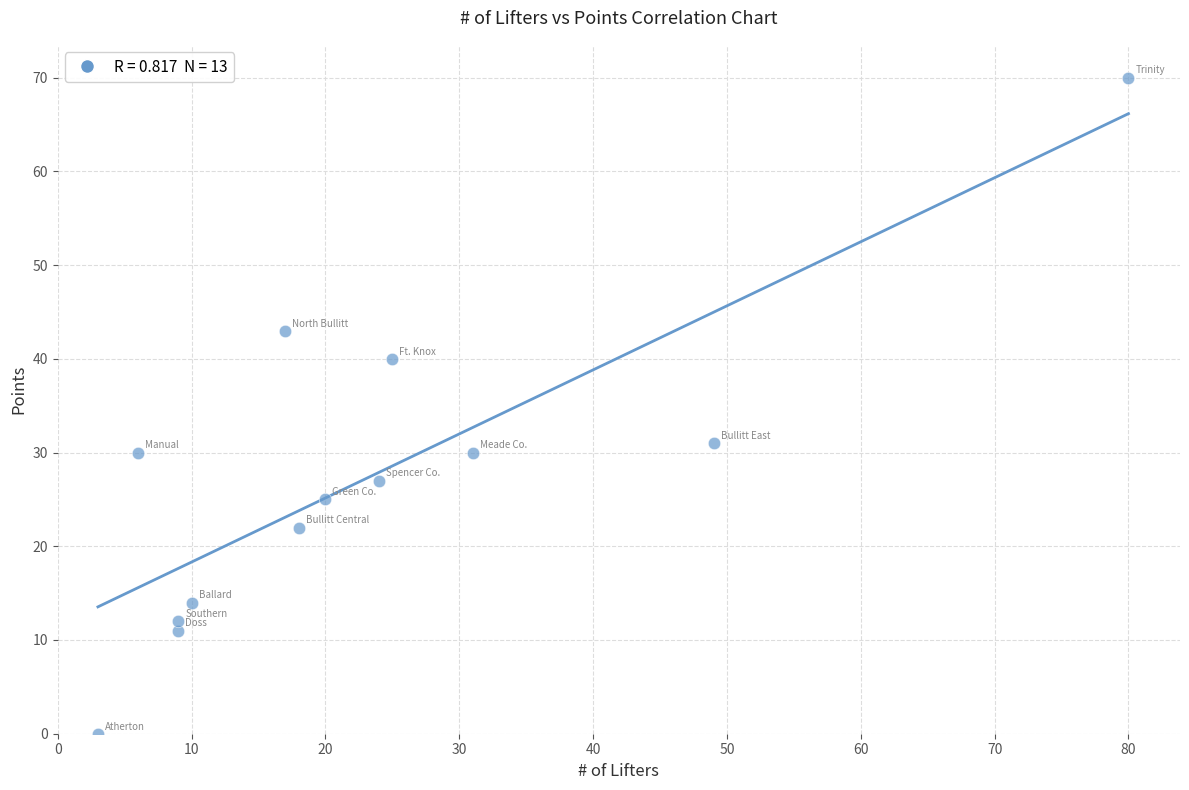

What is the range of X values (max minus min)?

77